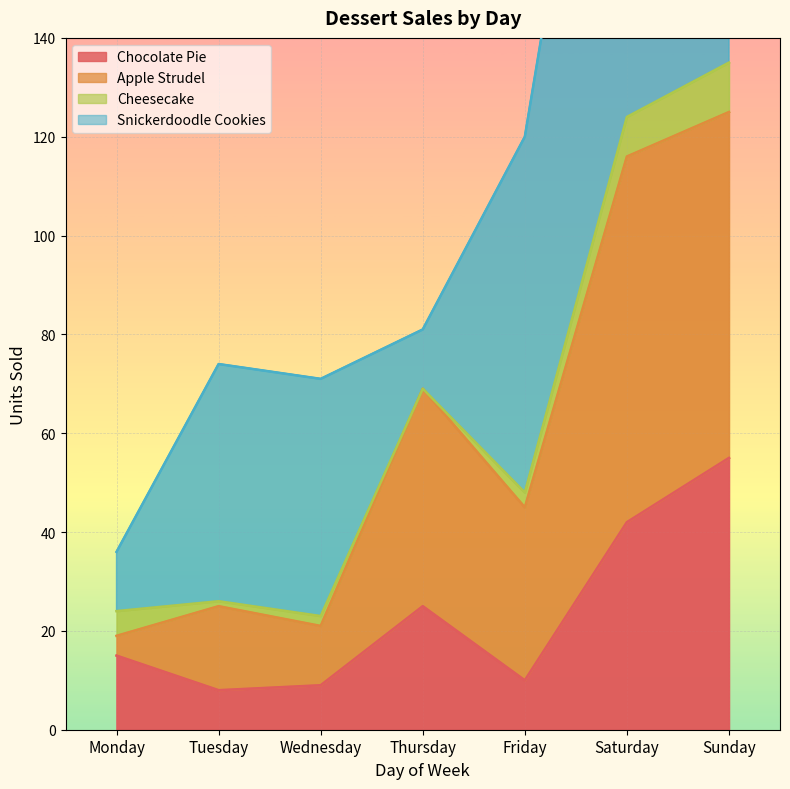

Which series has the largest total across all categories?

Apple Strudel